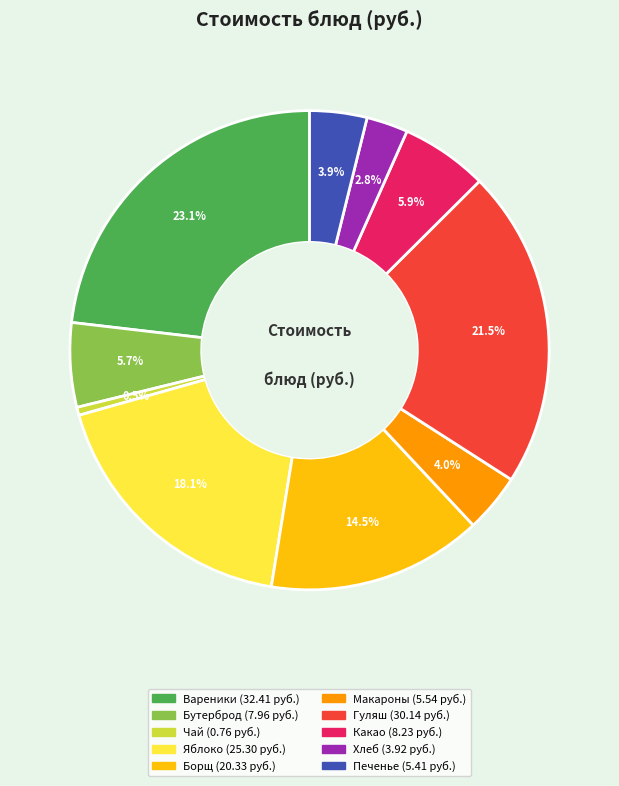

Does any single category account for the majority?

No